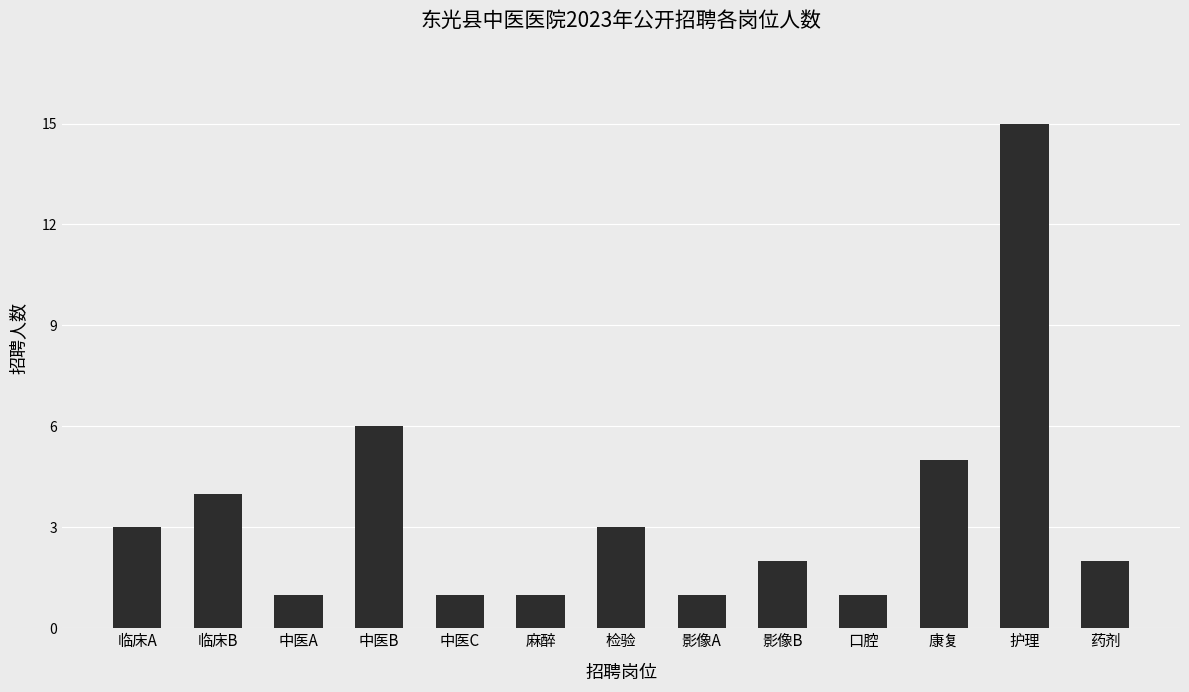

What is the label of the 5th bar from the right?

影像B